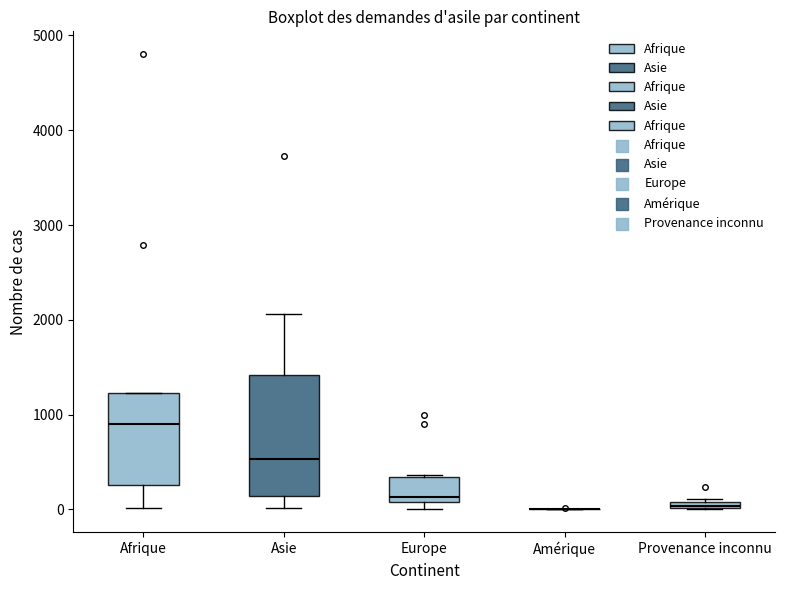

Comparing the boxes themselves (not the whiskers), which one is the tallest?

Asie